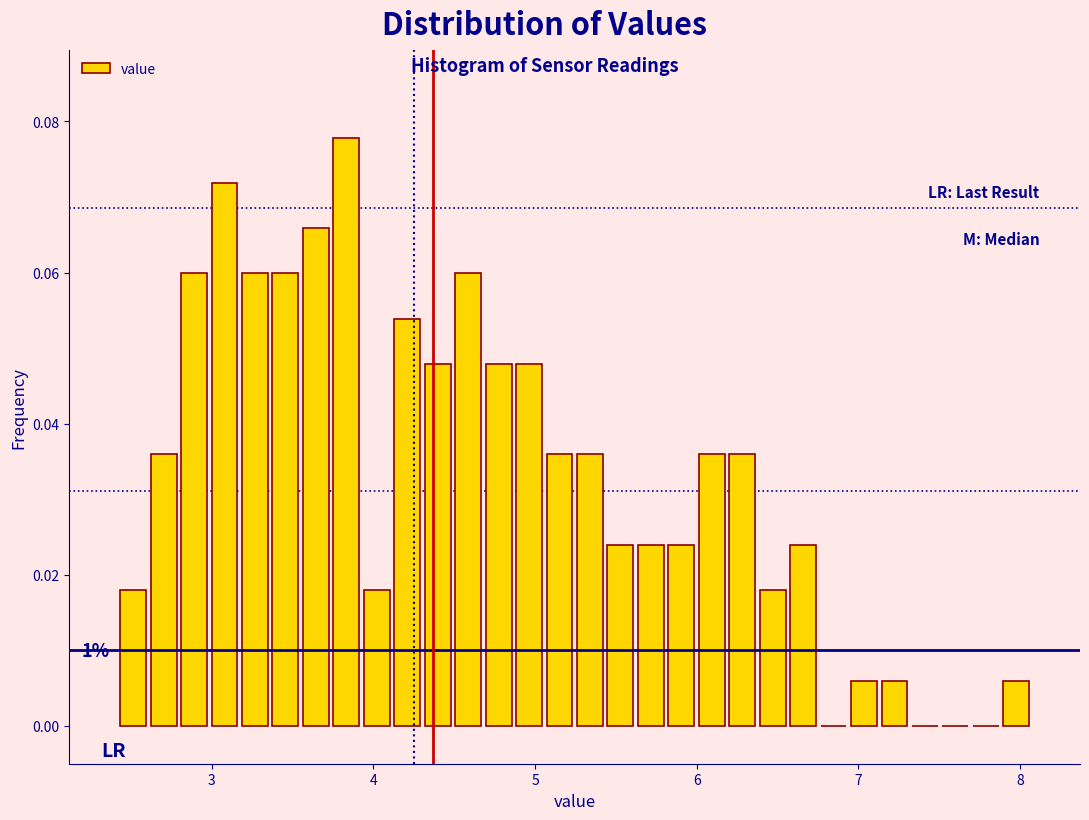

Around what value on the x-axis is the tallest bar? Give the approximate position of its centre, as read against the axis.

3.8